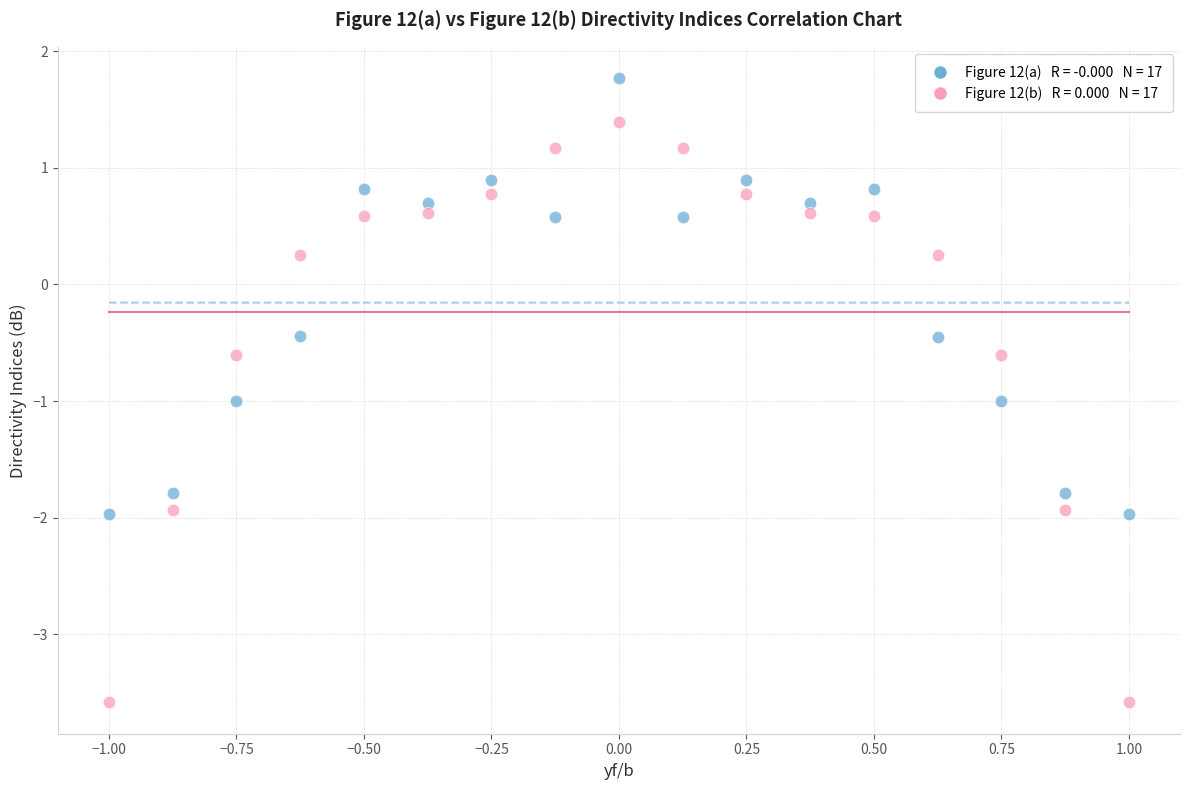

Across all data points, what is the range of Y values (max minus min)?

5.4